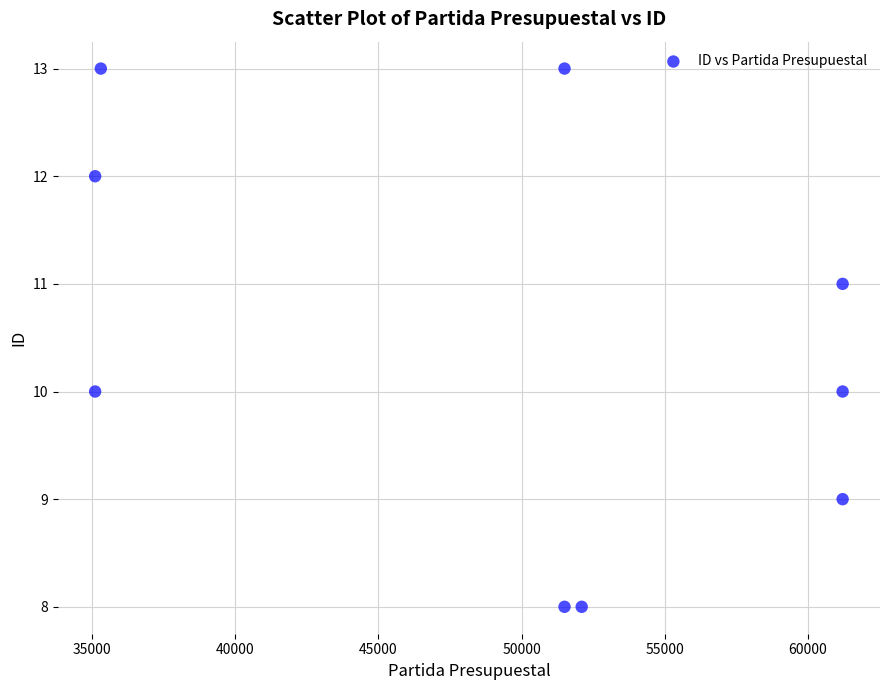

What is the range of X values (max minus min)?

26114